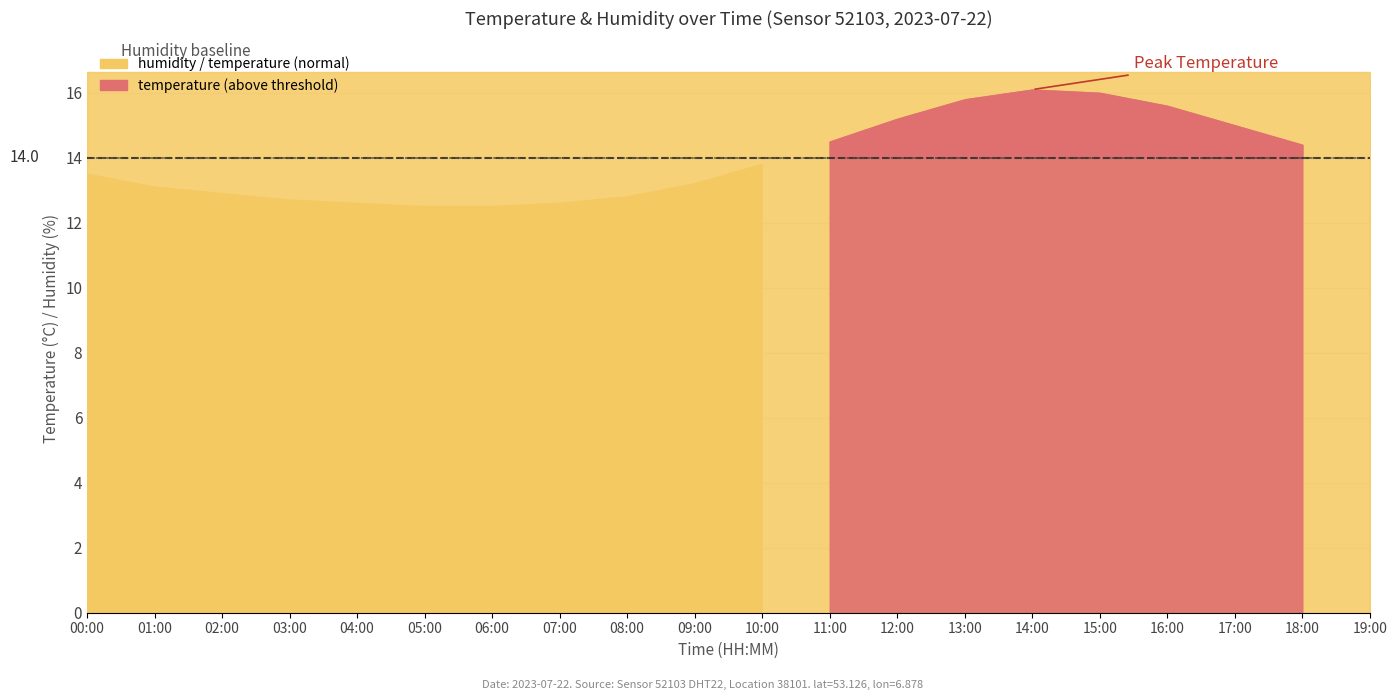

True or false: temperature has more than 1 interior local peaks.

False